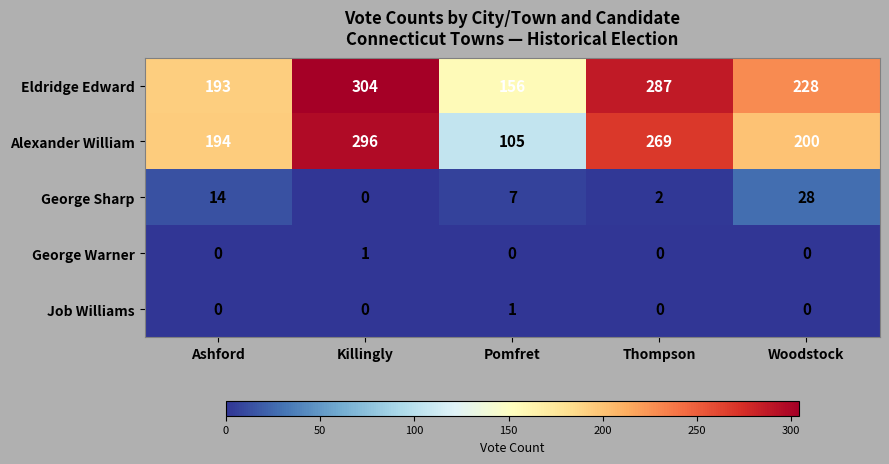

Reading left to right, what are all the values shown in this chart?

Eldridge Edward: Ashford=193	Killingly=304	Pomfret=156	Thompson=287	Woodstock=228
Alexander William: Ashford=194	Killingly=296	Pomfret=105	Thompson=269	Woodstock=200
George Sharp: Ashford=14	Killingly=0	Pomfret=7	Thompson=2	Woodstock=28
George Warner: Ashford=0	Killingly=1	Pomfret=0	Thompson=0	Woodstock=0
Job Williams: Ashford=0	Killingly=0	Pomfret=1	Thompson=0	Woodstock=0